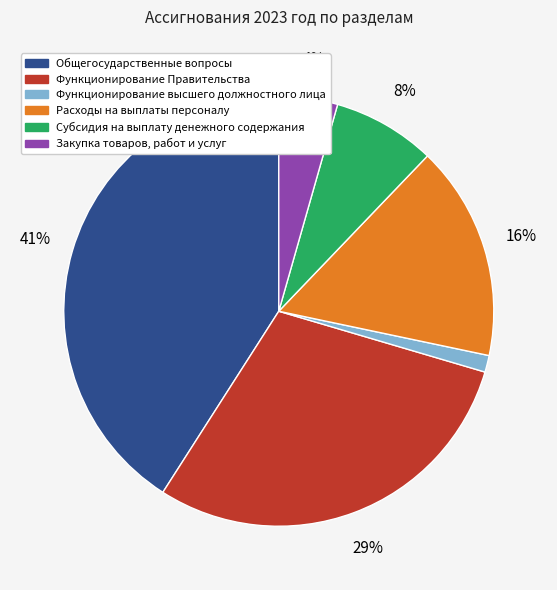

Is Общегосударственные вопросы the majority of the pie?

No